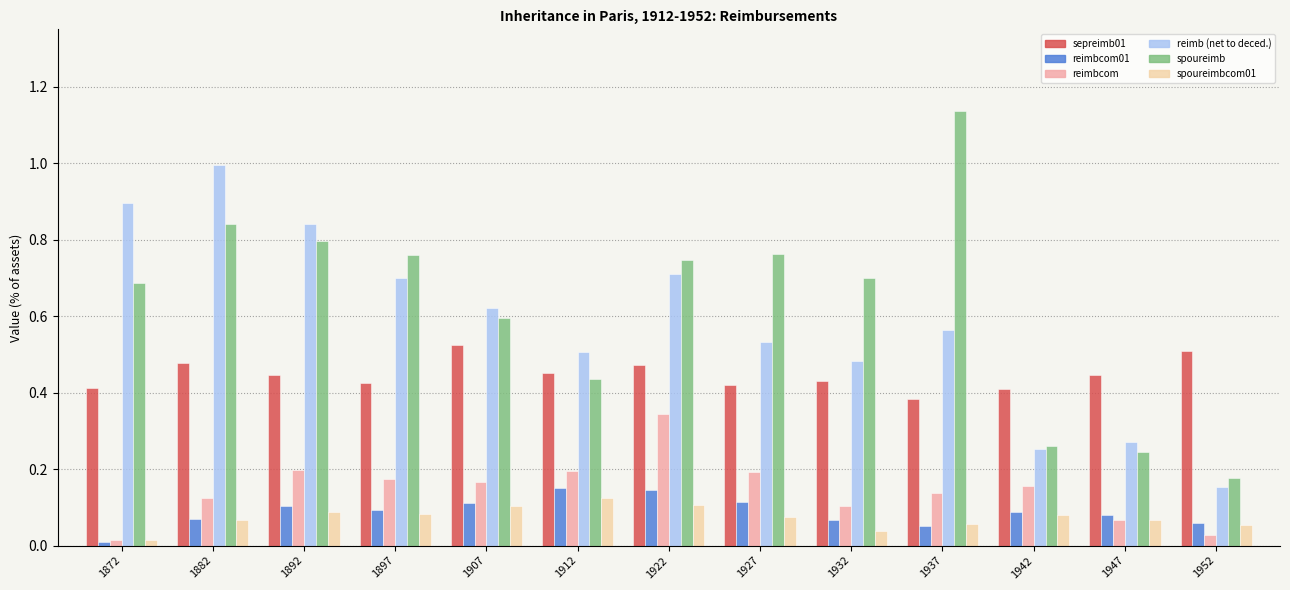

How many bars are there in total?

78